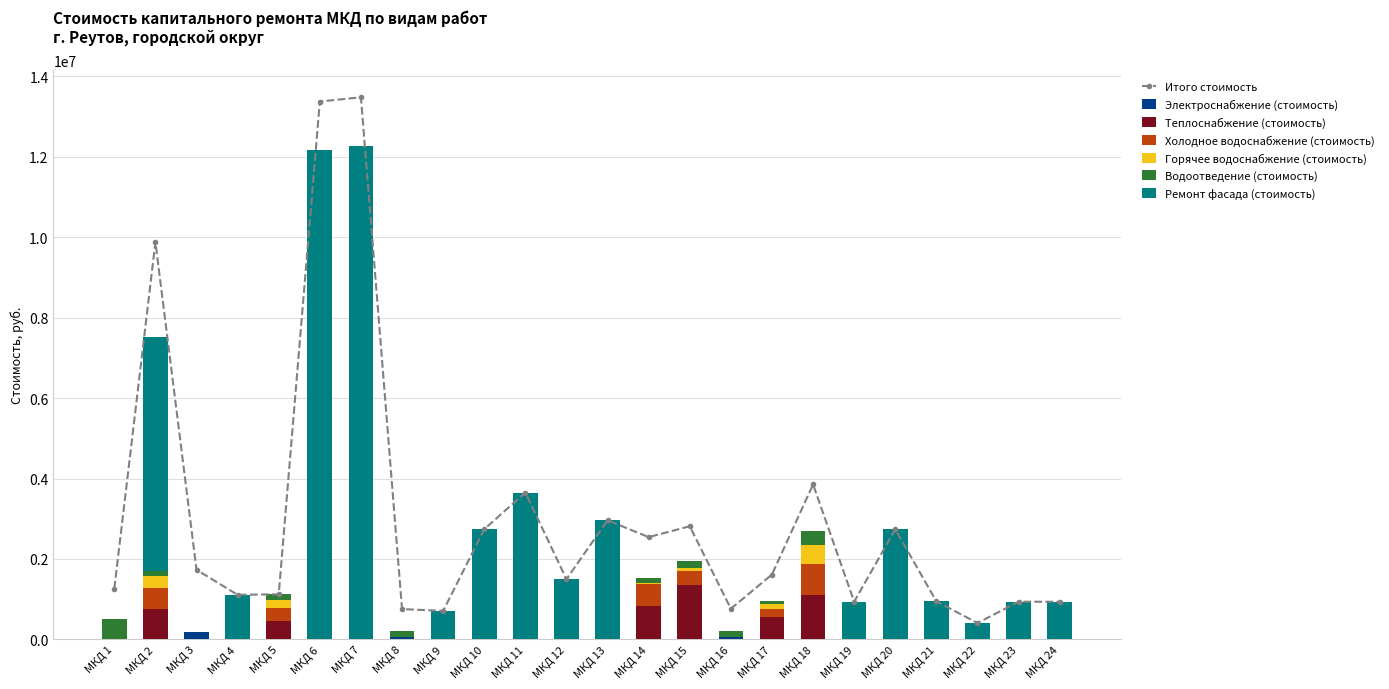

At which label does Горячее водоснабжение (стоимость) reach its minimum?

МКД 1